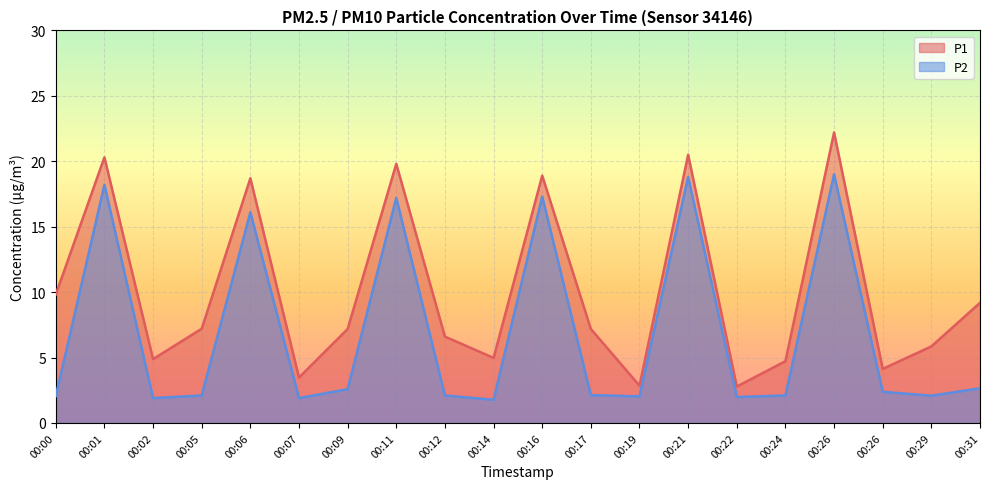

What is the difference between the maximum and minimum values in the P2 series?

17.2